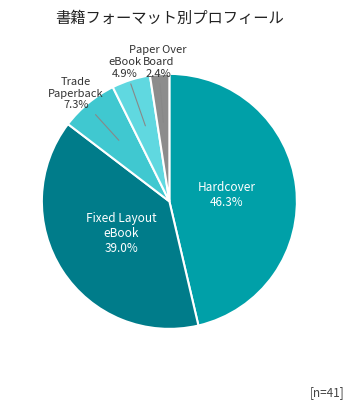

How many segments does this pie chart have?

5